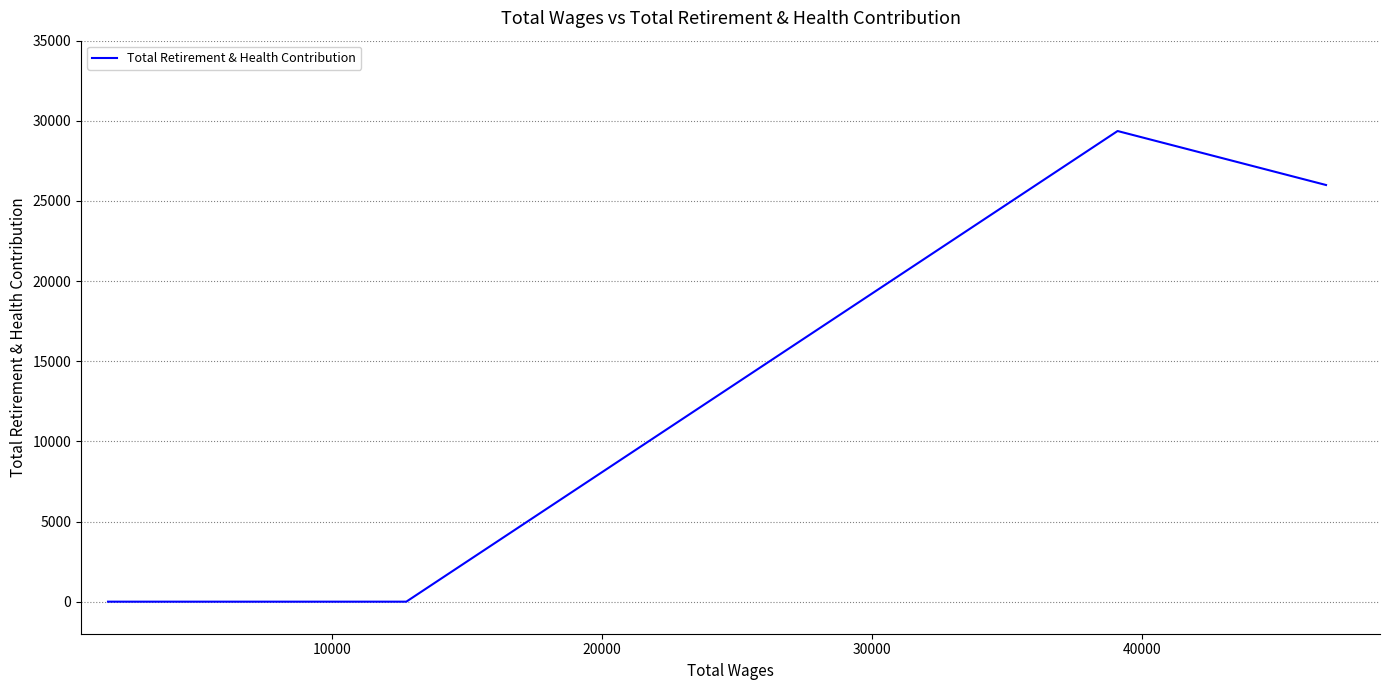

What is the difference between the maximum and minimum values?

29363